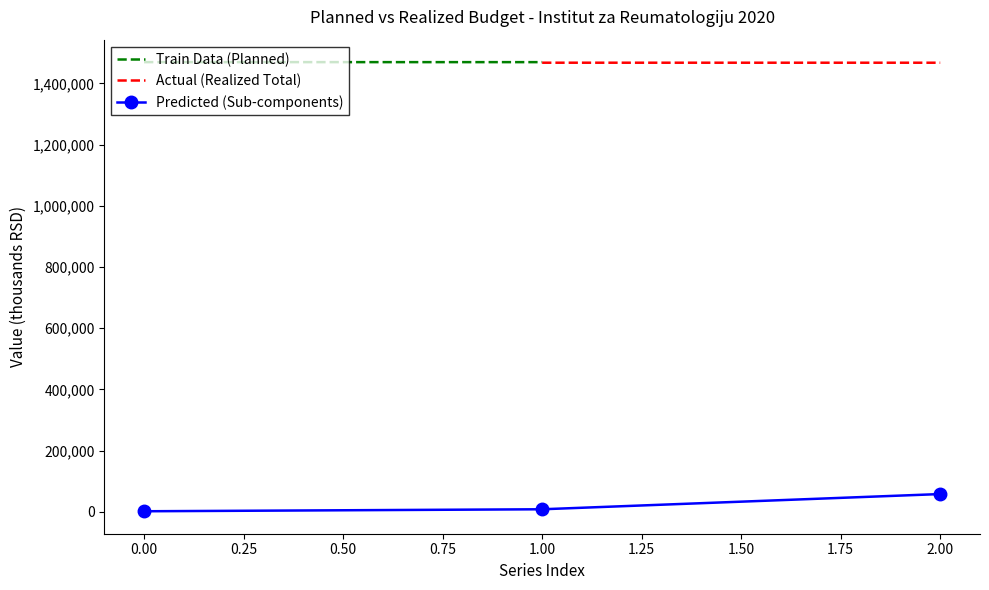

The value of From_Other_Sources at 0 is 82606. True or false?

False